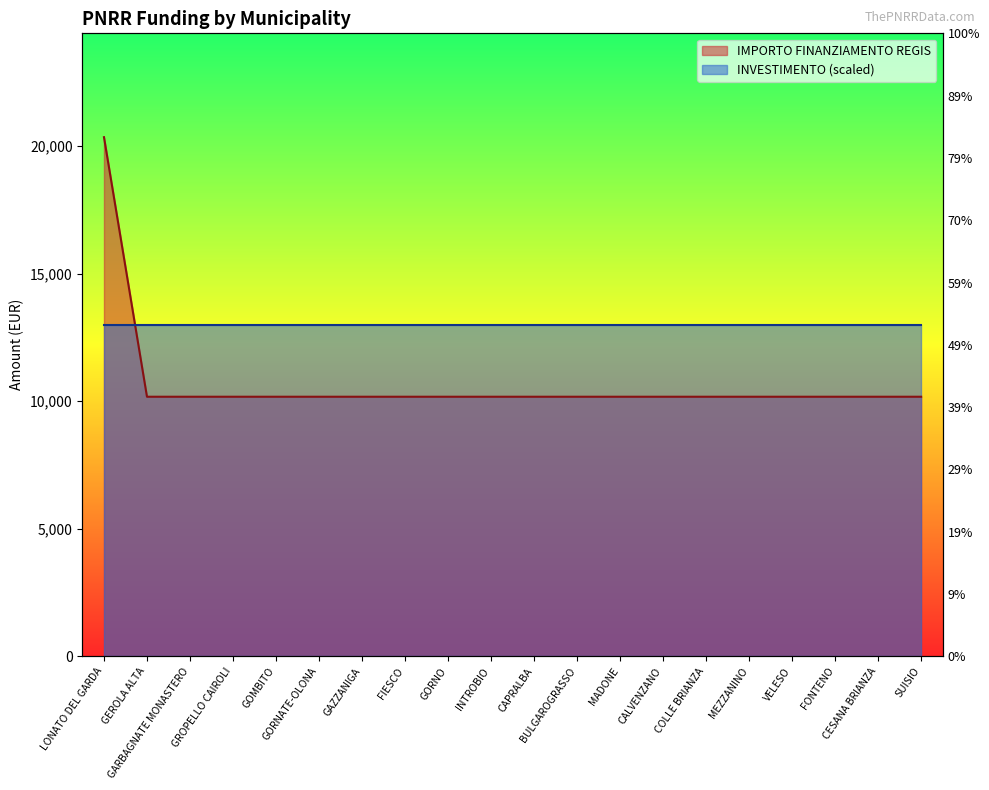

What is the minimum value shown in the chart?

10172